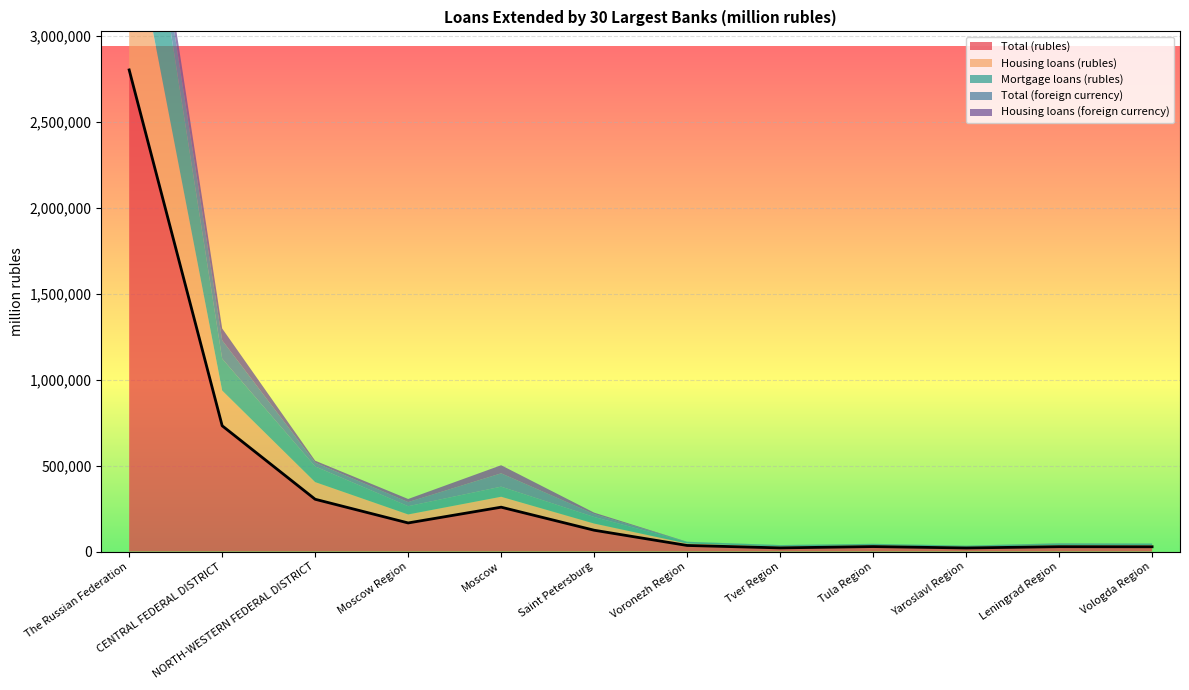

How many lines are shown in the chart?

5